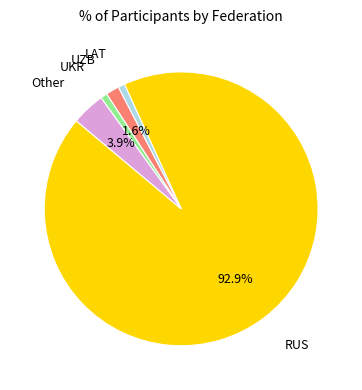

Is there any slice that represents more than half of the pie?

Yes